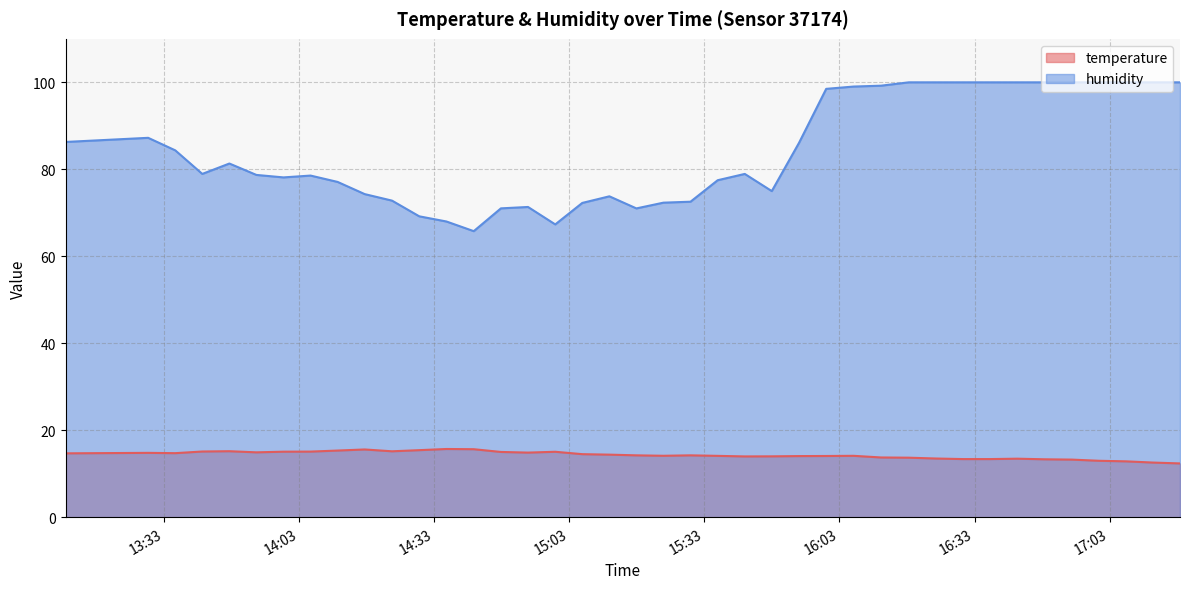

List the series in order of their peak value, lowest first.

temperature, humidity